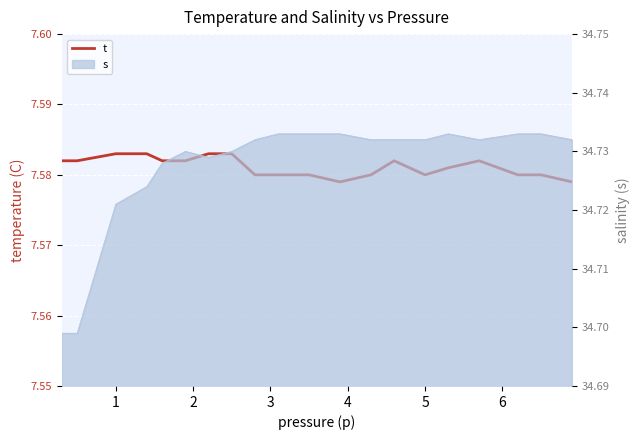

Count the values in the range 7 to 8.

20